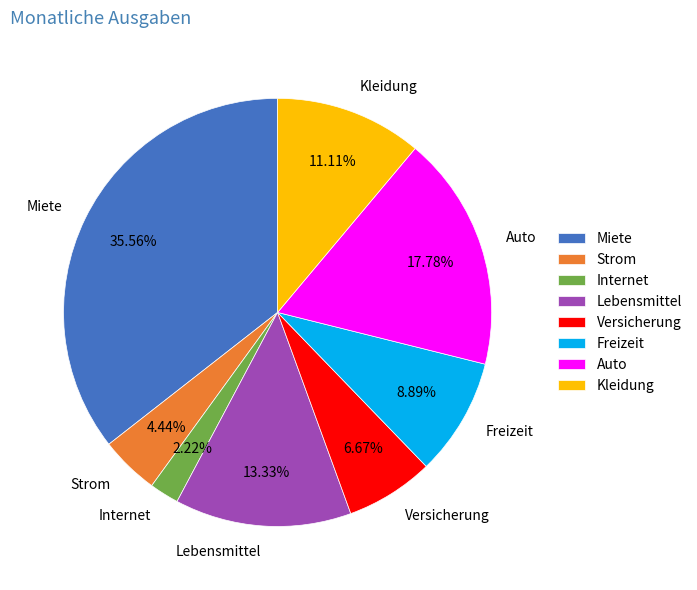

Rank the categories by value from lowest to highest.

Internet, Strom, Versicherung, Freizeit, Kleidung, Lebensmittel, Auto, Miete